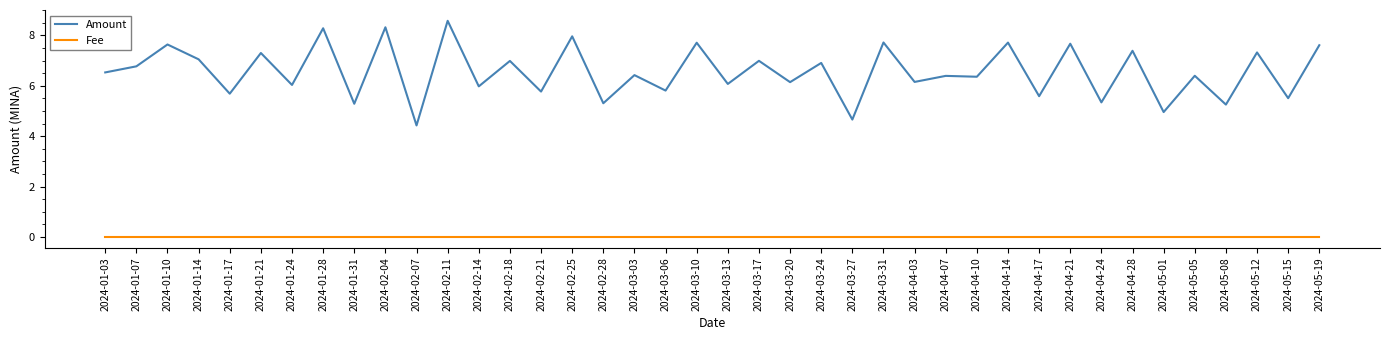

What is the maximum value for Amount?

8.6